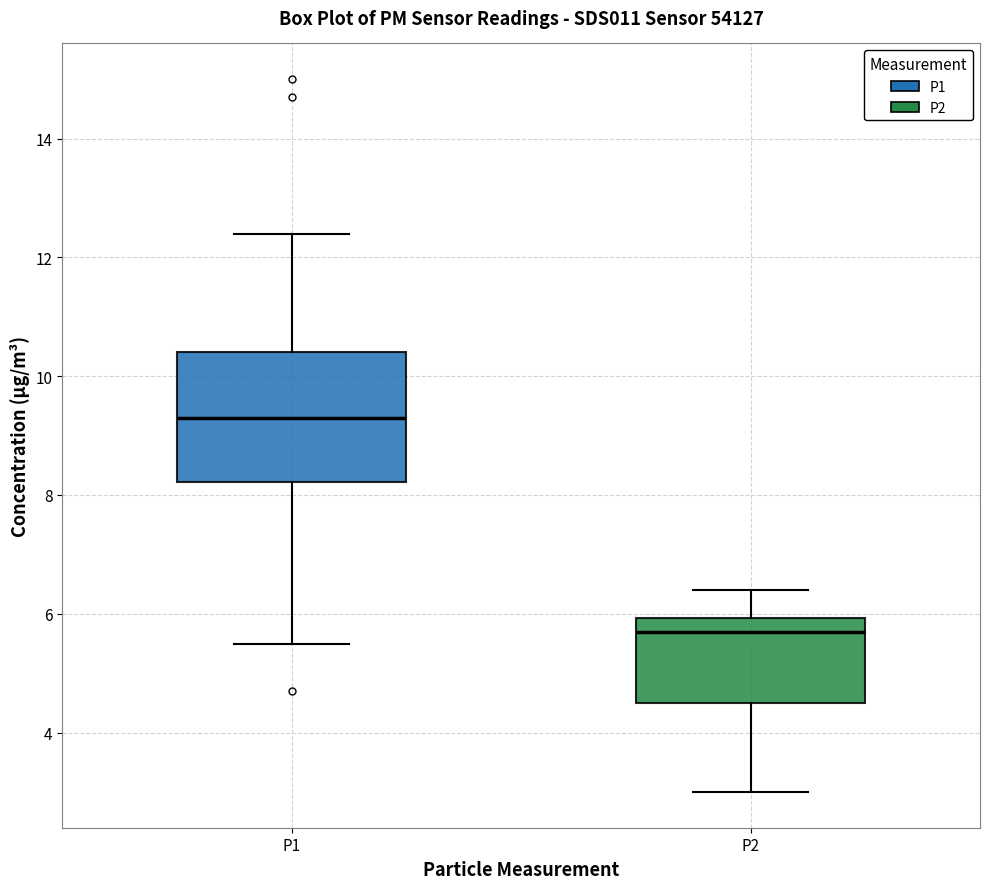

Where does the lower whisker of the box for P2 end on the y-axis? The values are not printed on the chart, so give them approximately, as read against the axis.

3.0